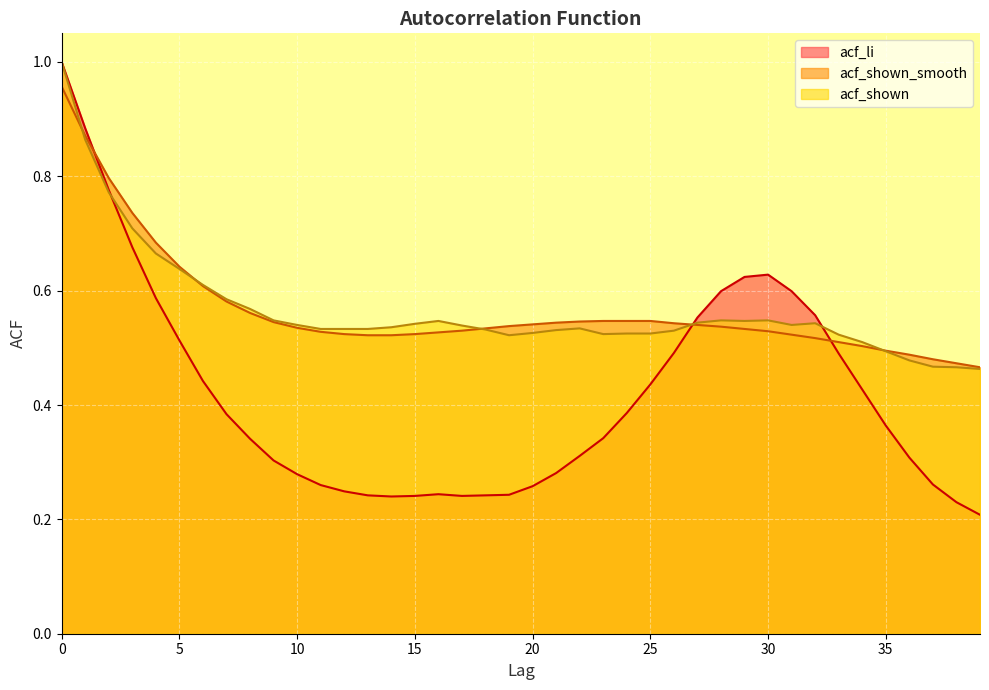

At 18, list the series in order from largest to smallest.

acf_shown_smooth, acf_shown, acf_li